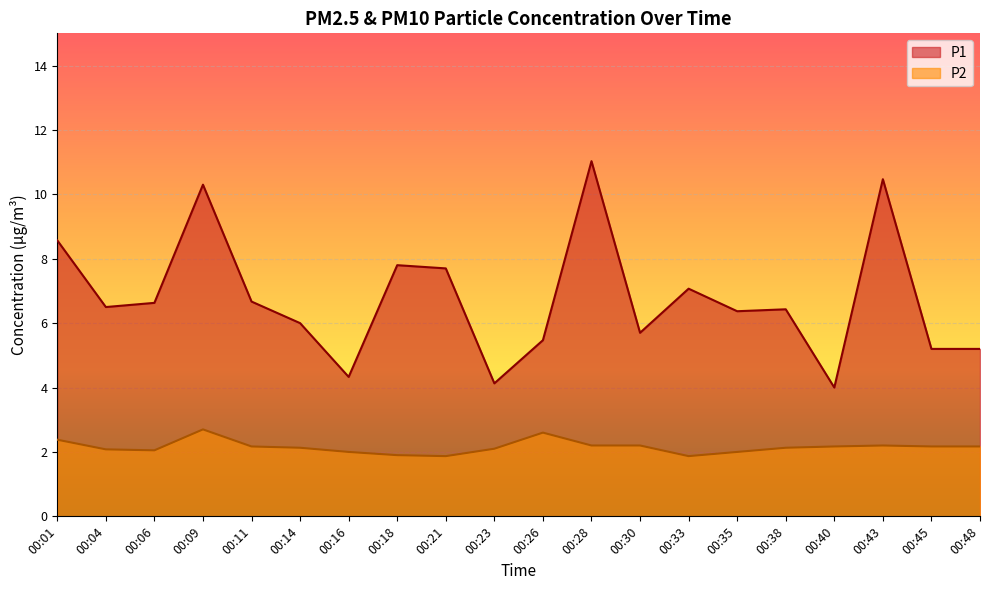

Rank the categories by P2 value from lowest to highest.

00:21, 00:33, 00:18, 00:16, 00:35, 00:06, 00:04, 00:23, 00:14, 00:38, 00:11, 00:40, 00:45, 00:48, 00:28, 00:30, 00:43, 00:01, 00:26, 00:09